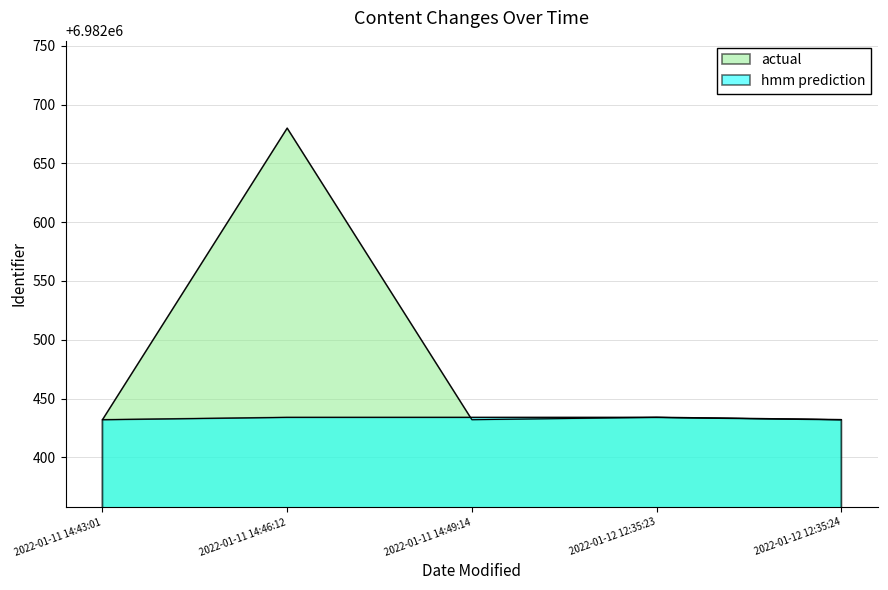

In actual, how many points are lower than both neighbors (excluding endpoints)?

1